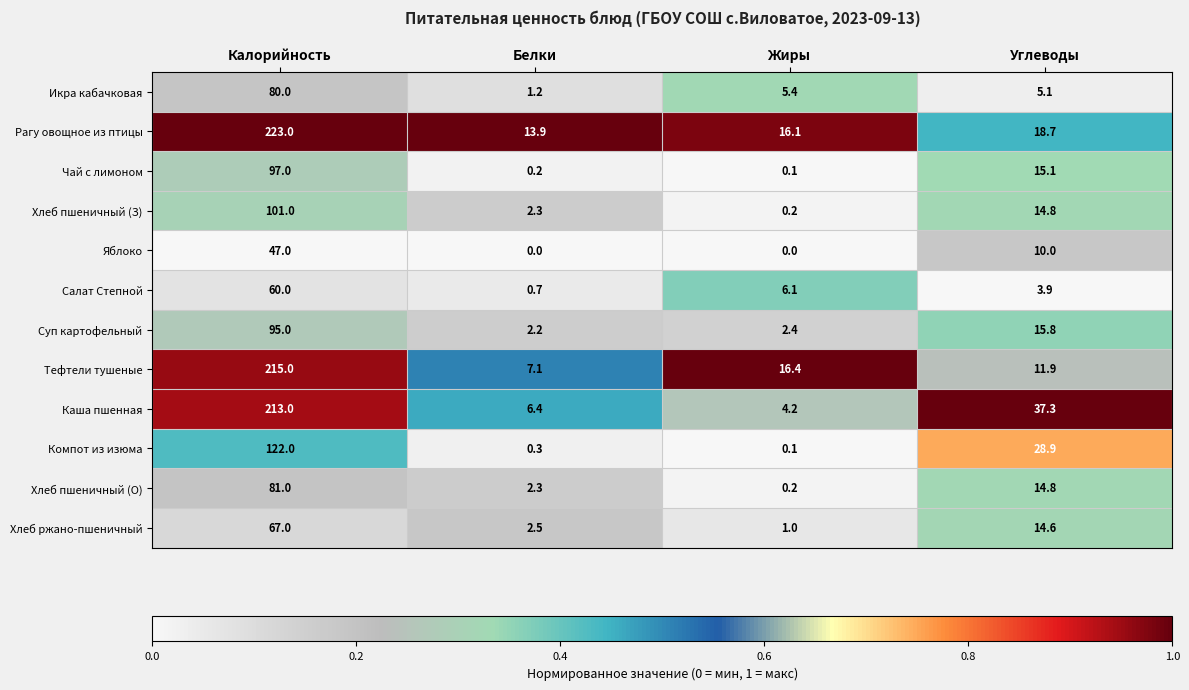

The value of Чай с лимоном at Жиры is 0.1. True or false?

True